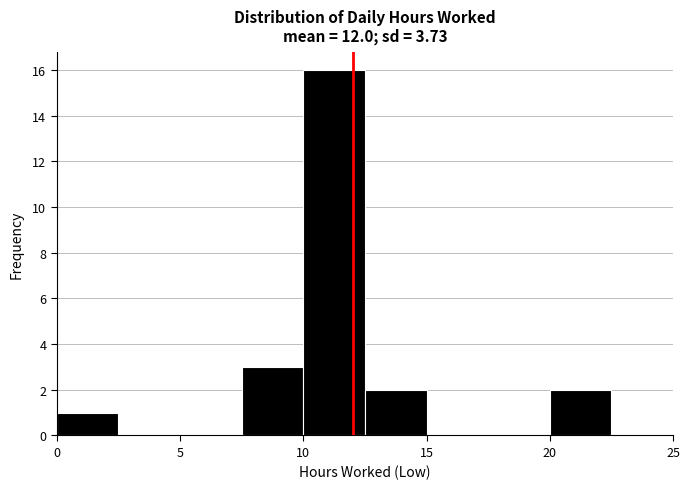

How tall is the bar that spans 10.0 to 12.5 on the x-axis? The values are not printed on the chart, so give them approximately, as read against the axis.

16